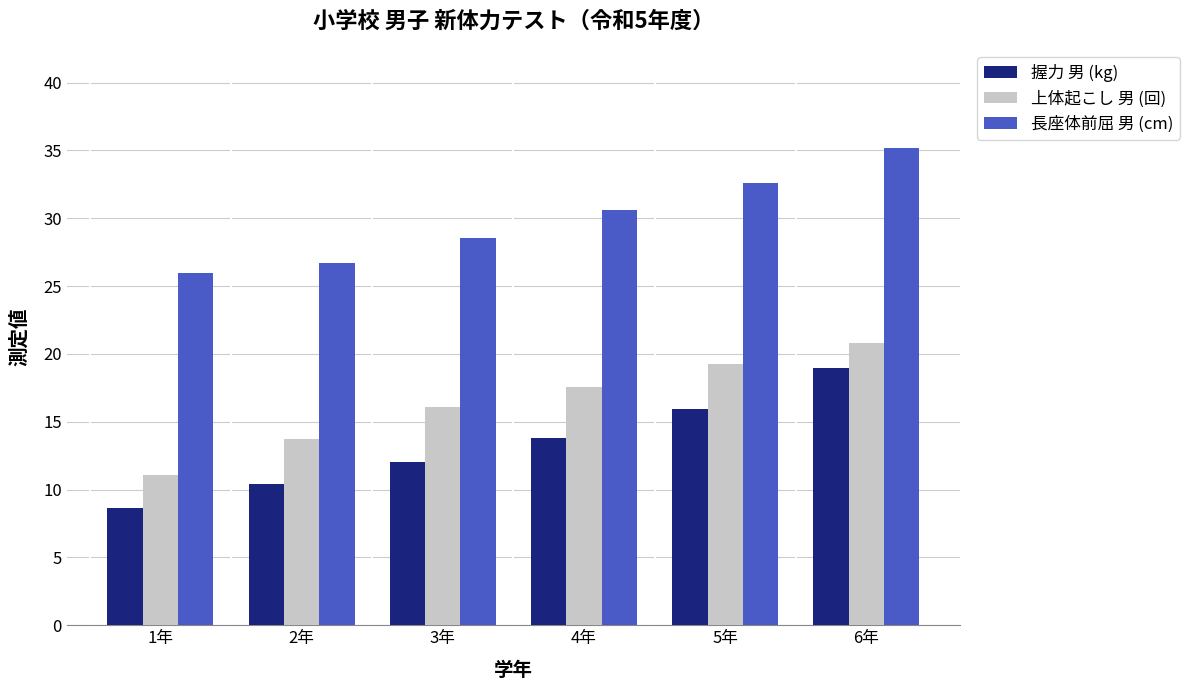

Rank the categories by 上体起こし 男 (回) value from highest to lowest.

6年, 5年, 4年, 3年, 2年, 1年